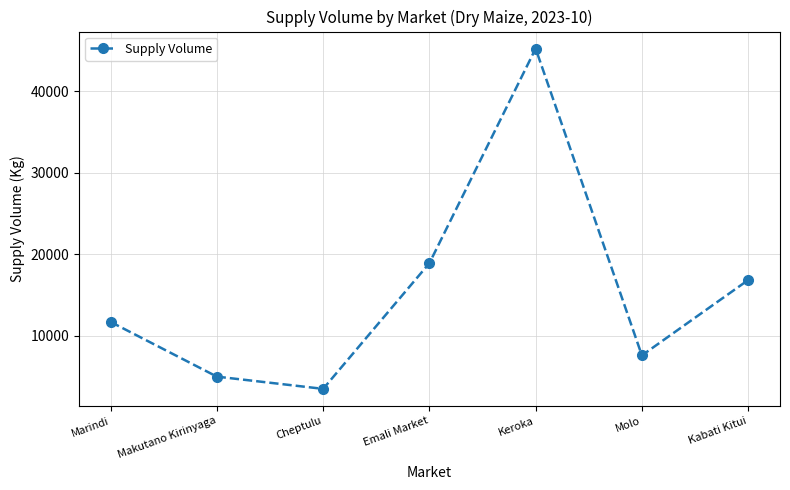

The chart shows a value of 11700 at Marindi. True or false?

True